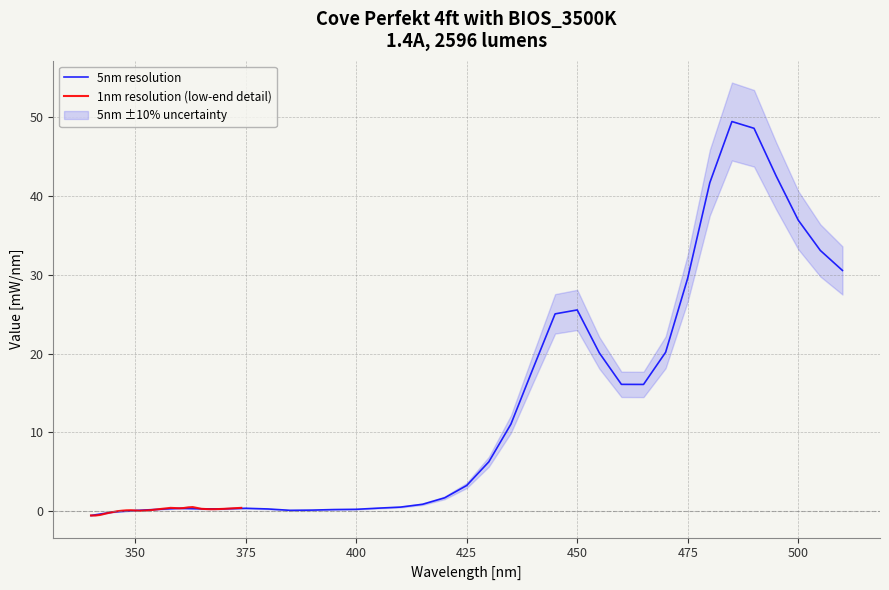

How many interior local valleys does the 5nm resolution series have?

3